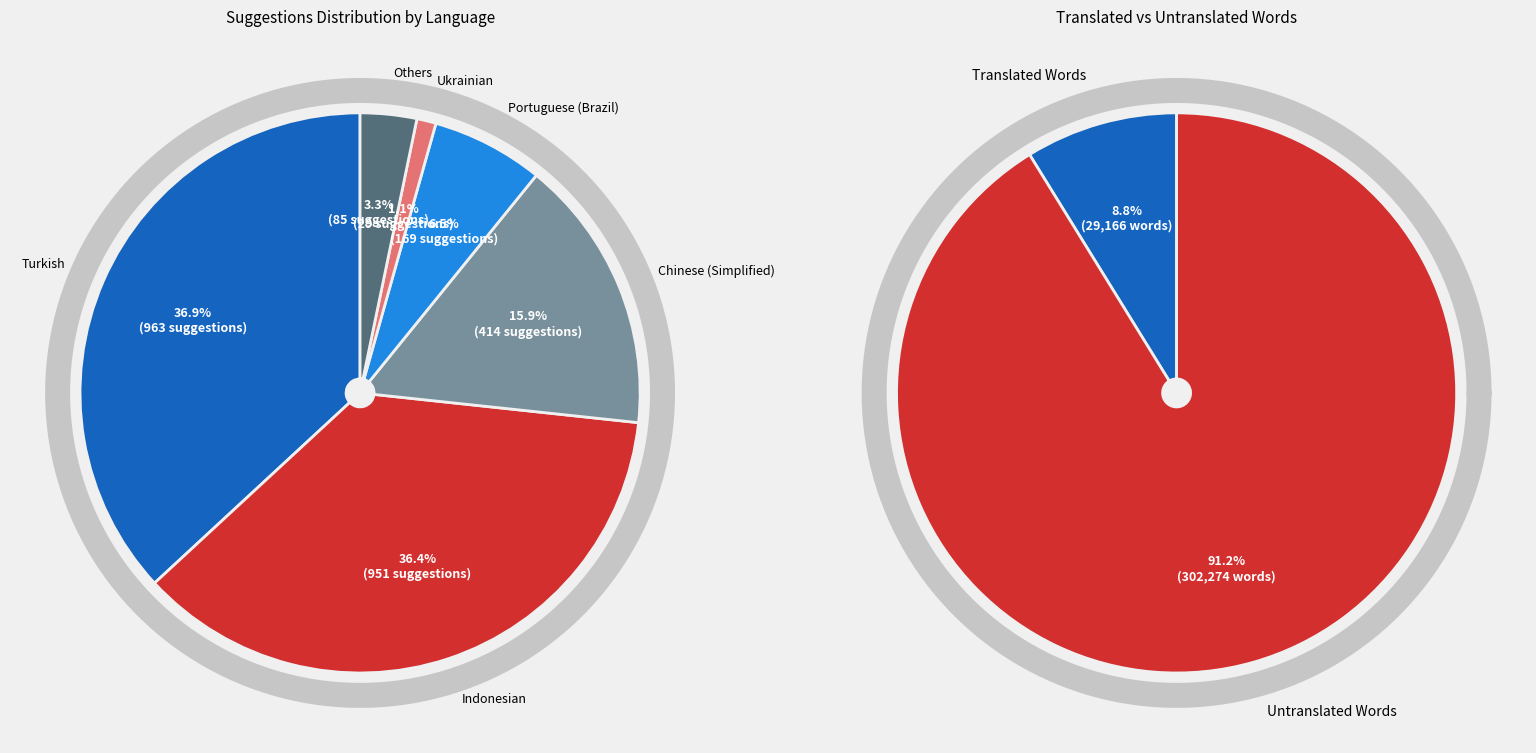

Does any single category account for the majority?

No